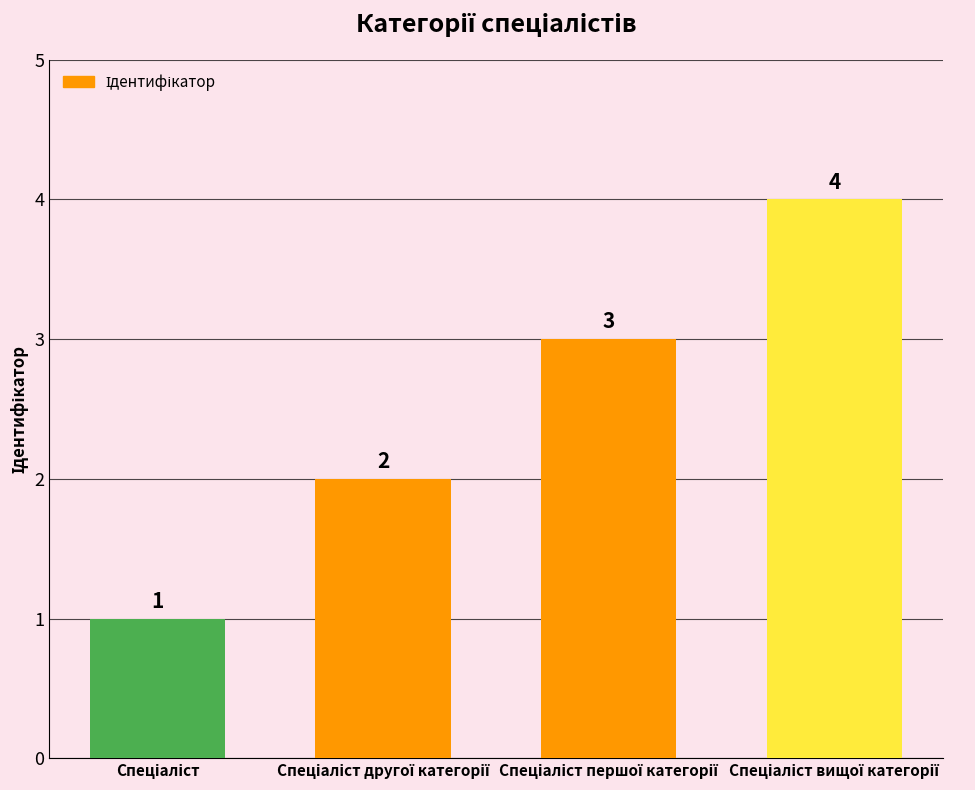

What is the greatest value displayed?

4